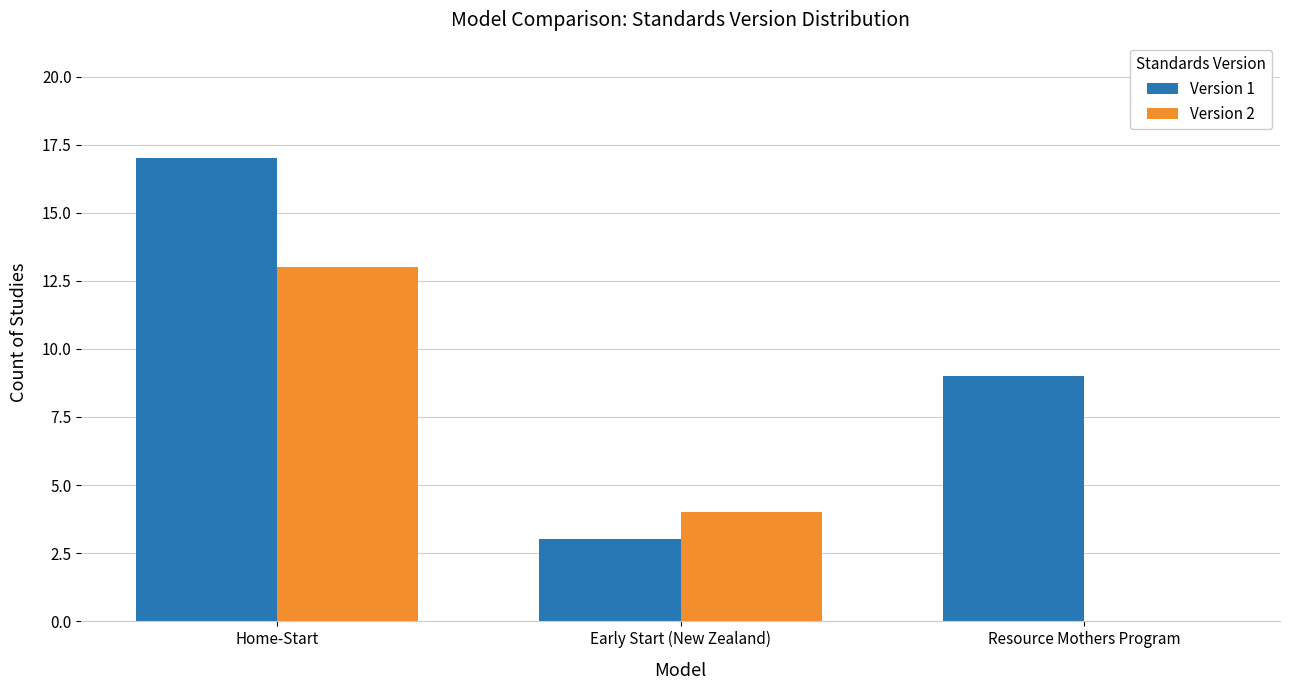

How many distinct data groups are displayed?

2